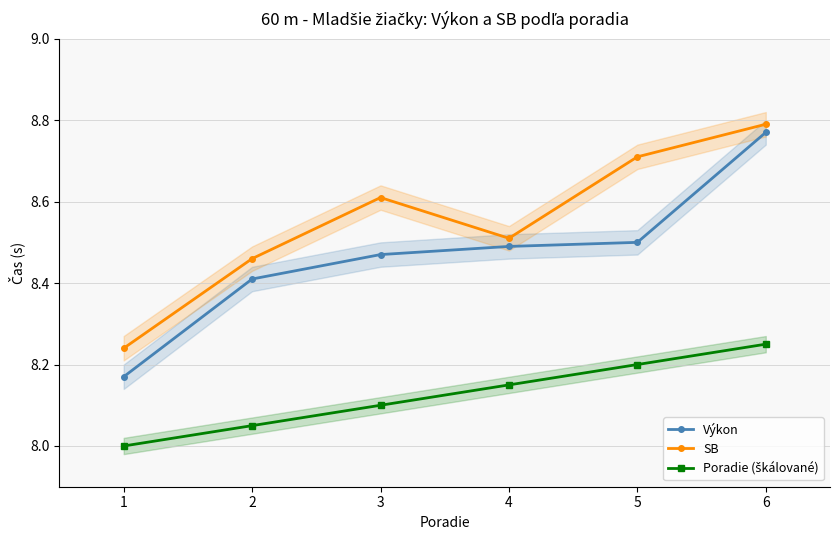

How many lines are shown in the chart?

3